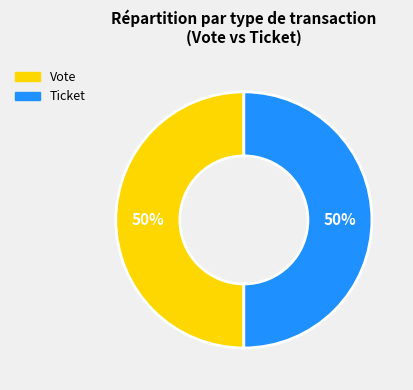

To the nearest percent, what is the average slice percentage?

50%